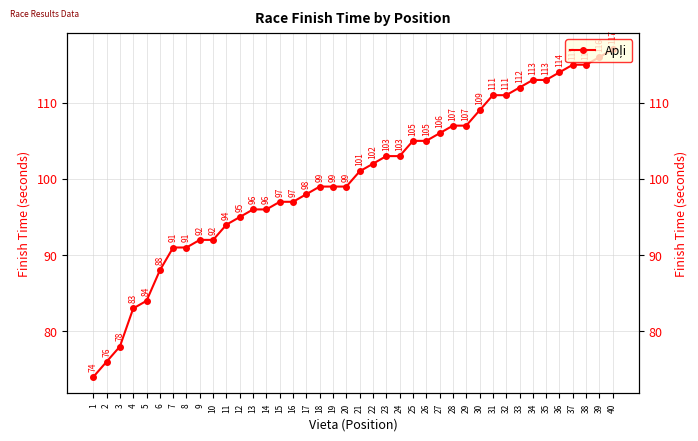

True or false: the data shows 21 at 21.

False